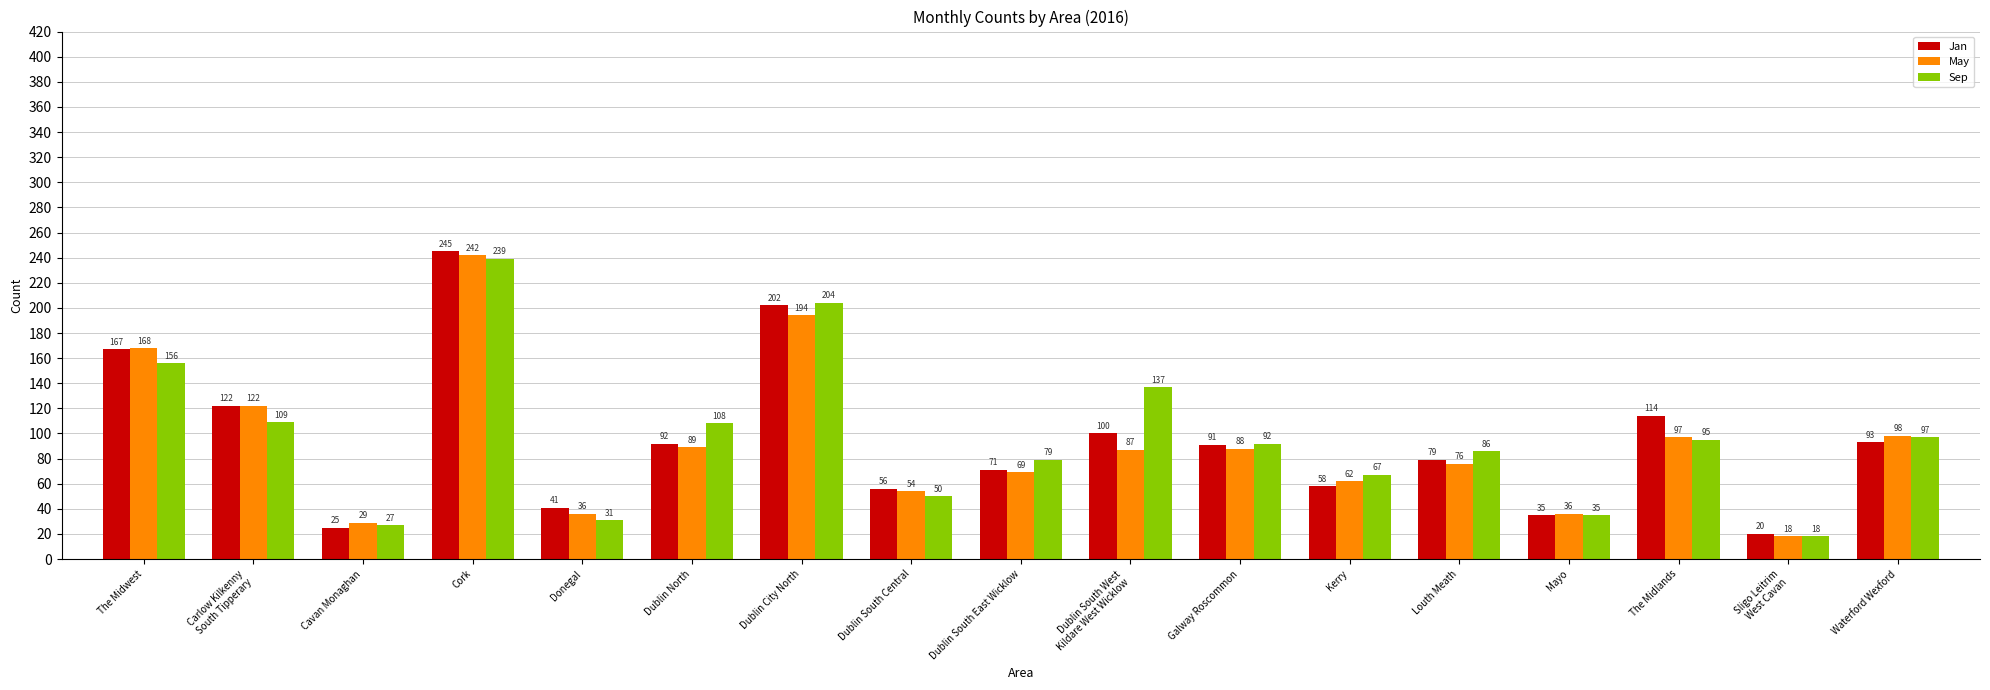

Which series has the largest range (max minus min)?

Jan